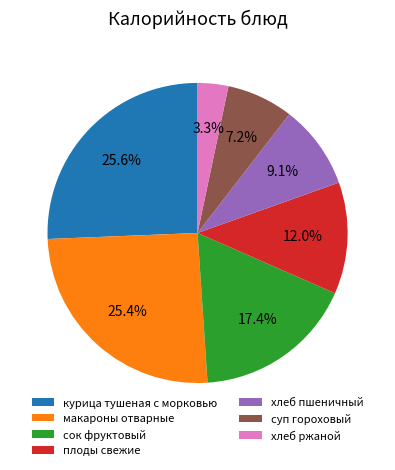

What is the smallest slice in the pie chart?

хлеб ржаной